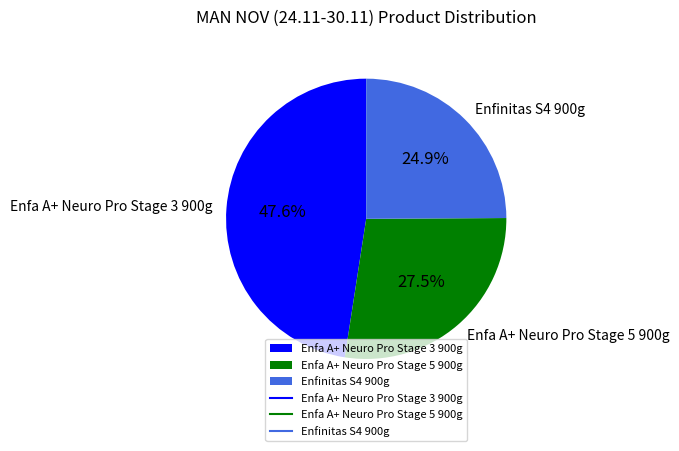

Rank the categories by value from lowest to highest.

Enfinitas S4 900g, Enfa A+ Neuro Pro Stage 5 900g, Enfa A+ Neuro Pro Stage 3 900g